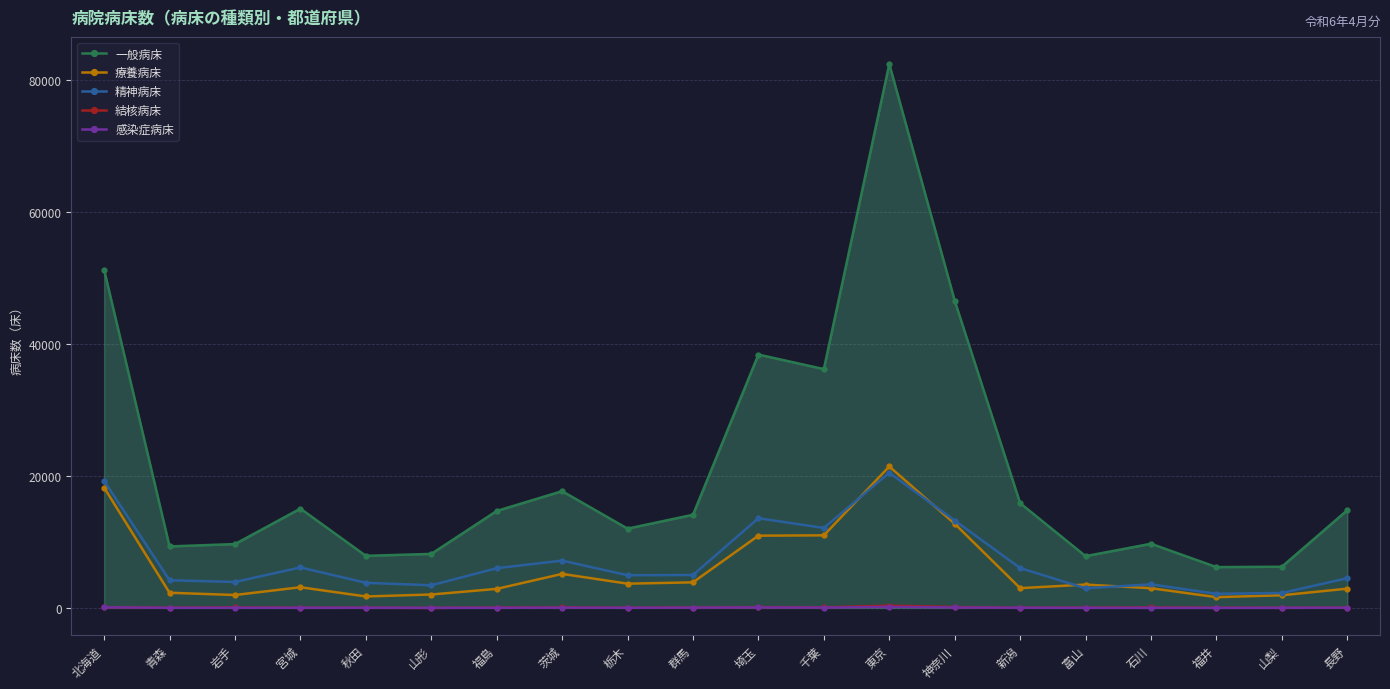

What is the difference between the 結核病床 values at 青森 and 千葉?

63